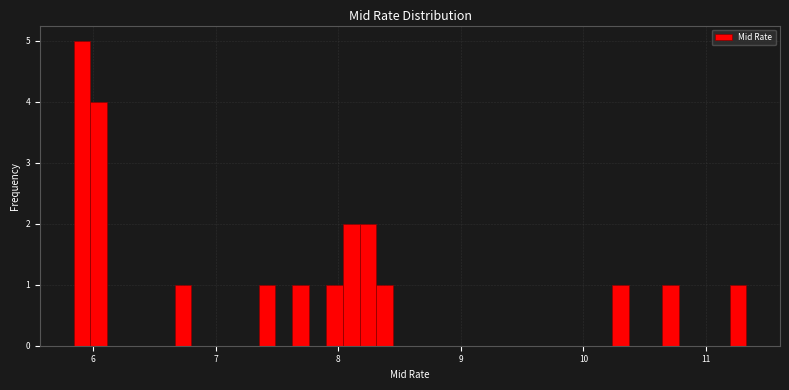

Read against the x-axis, roughly where is the centre of the tallest bar?

5.9